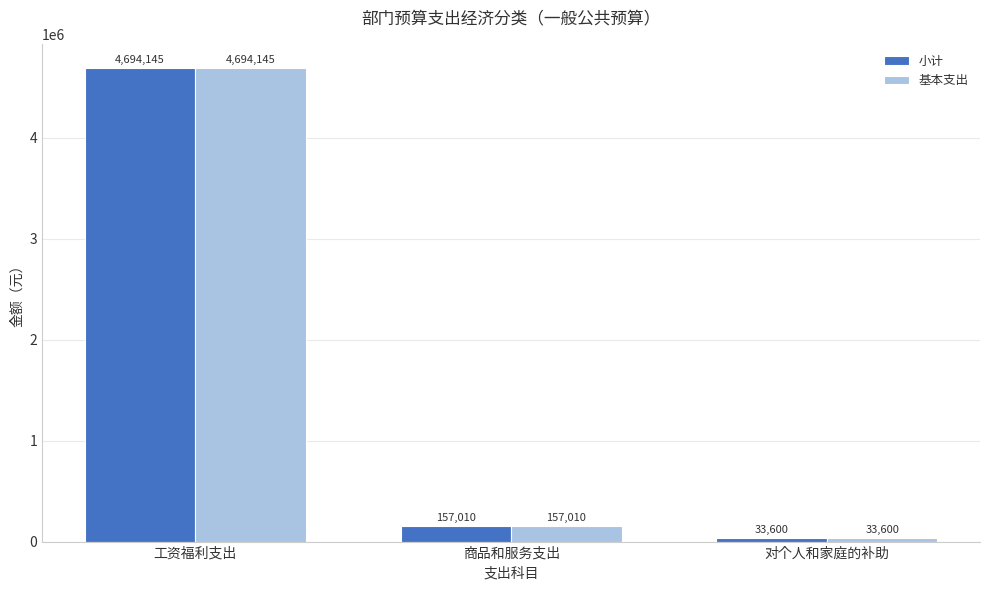

Where is 小计 nearest to the value 2363872?

商品和服务支出